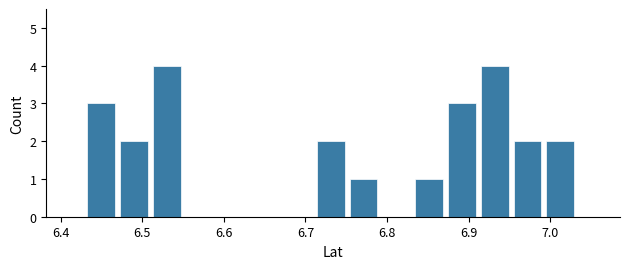

How tall is the bar that spans 6.95 to 7.00 on the x-axis? Neither the bar edges nor the heights are printed on the chart, so give them approximately, as read against the axes.

2